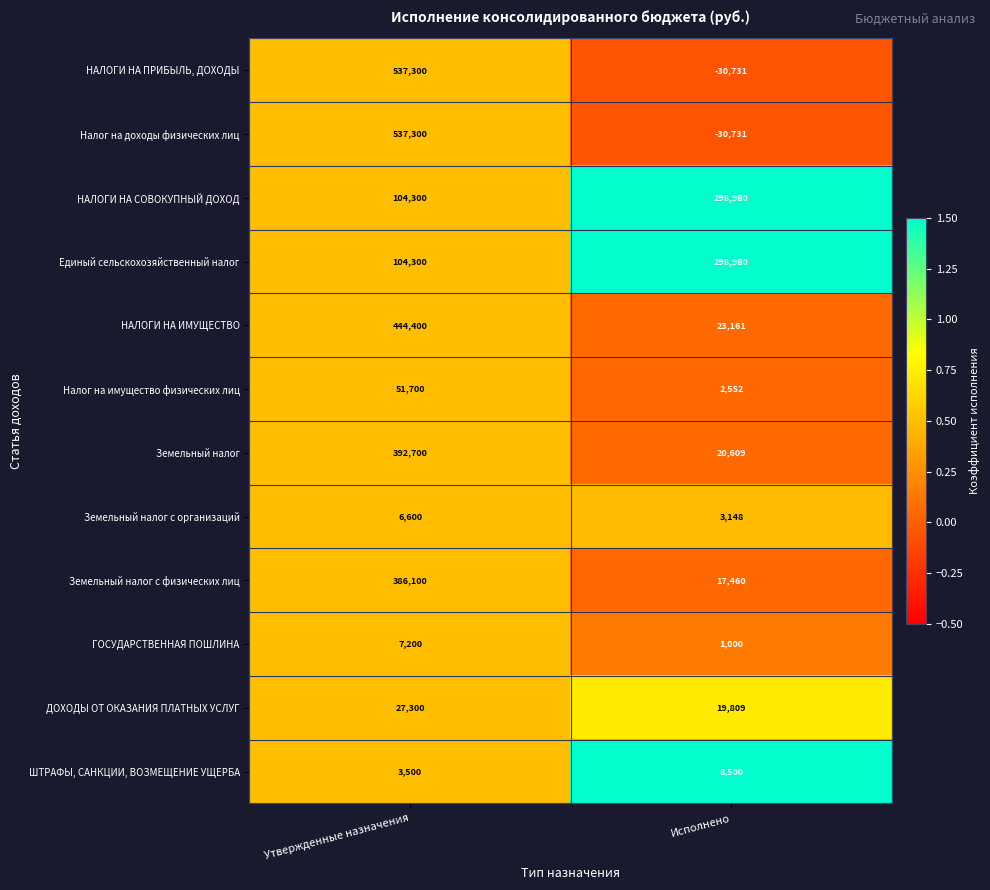

What is the total value across all series at Исполнено?

632737